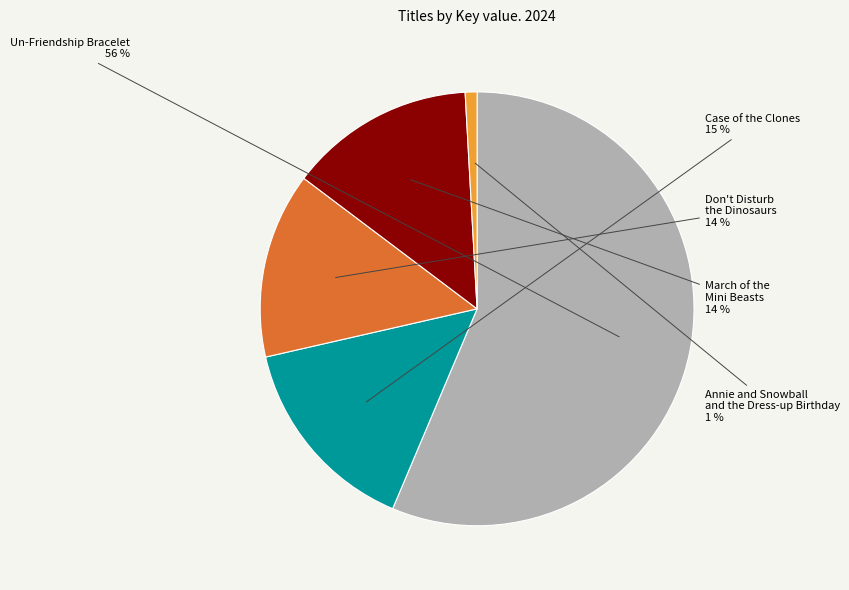

Is it true that Don't Disturb the Dinosaurs is 14% of the pie?

True